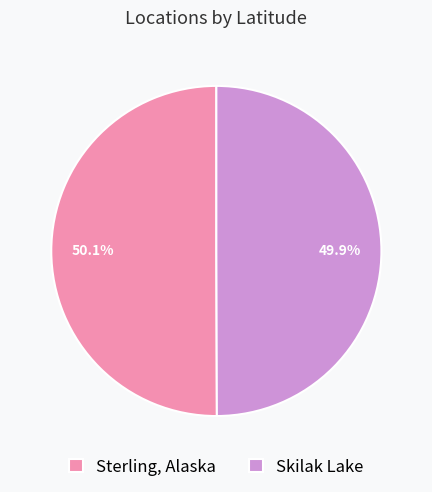

To the nearest percent, what is the combined percentage of Sterling, Alaska and Skilak Lake?

100%